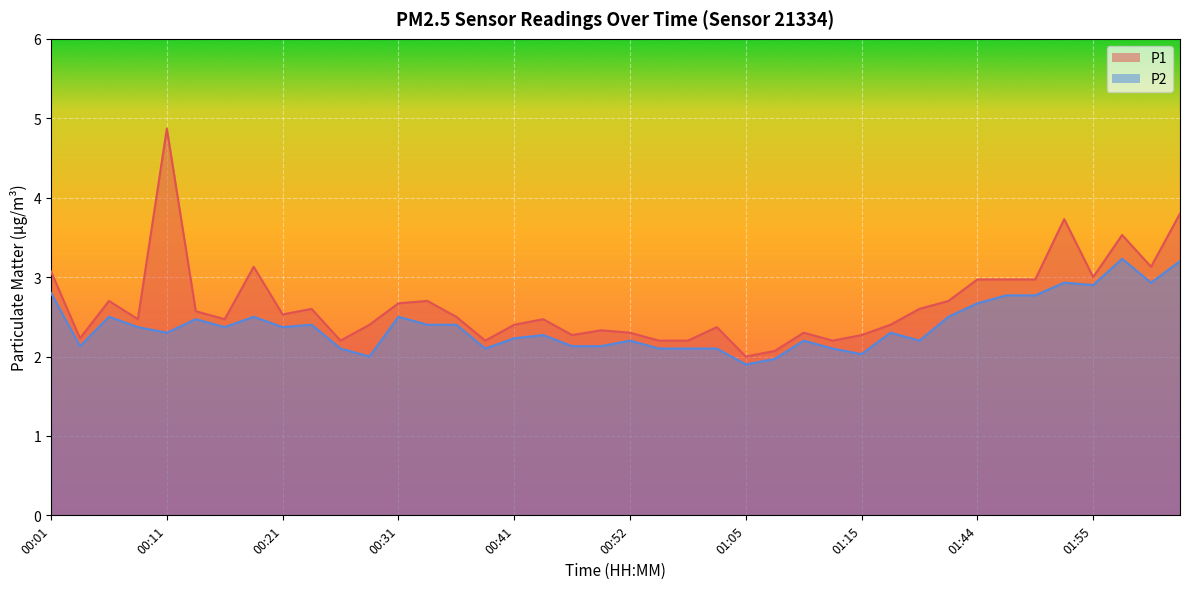

Reading left to right, transcribe all the data shown in this chart.

P1: 00:01=3.1	00:03=2.2	00:06=2.7	00:09=2.5	00:11=4.9	00:14=2.6	00:16=2.5	00:18=3.1	00:21=2.5	00:23=2.6	00:26=2.2	00:28=2.4	00:31=2.7	00:33=2.7	00:36=2.5	00:38=2.2	00:41=2.4	00:44=2.5	00:46=2.3	00:49=2.3	00:52=2.3	00:55=2.2	01:00=2.2	01:02=2.4	01:05=2.0	01:08=2.1	01:10=2.3	01:12=2.2	01:15=2.3	01:26=2.4	01:35=2.6	01:39=2.7	01:44=3.0	01:47=3.0	01:50=3.0	01:52=3.7	01:55=3.0	02:01=3.5	02:06=3.1	02:09=3.8
P2: 00:01=2.8	00:03=2.1	00:06=2.5	00:09=2.4	00:11=2.3	00:14=2.5	00:16=2.4	00:18=2.5	00:21=2.4	00:23=2.4	00:26=2.1	00:28=2.0	00:31=2.5	00:33=2.4	00:36=2.4	00:38=2.1	00:41=2.2	00:44=2.3	00:46=2.1	00:49=2.1	00:52=2.2	00:55=2.1	01:00=2.1	01:02=2.1	01:05=1.9	01:08=2.0	01:10=2.2	01:12=2.1	01:15=2.0	01:26=2.3	01:35=2.2	01:39=2.5	01:44=2.7	01:47=2.8	01:50=2.8	01:52=2.9	01:55=2.9	02:01=3.2	02:06=2.9	02:09=3.2